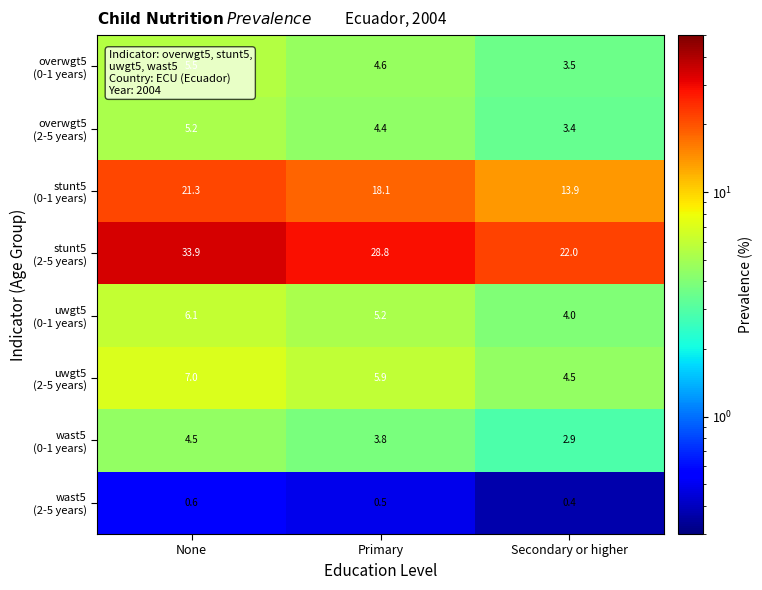

What is the greatest value displayed?

33.9